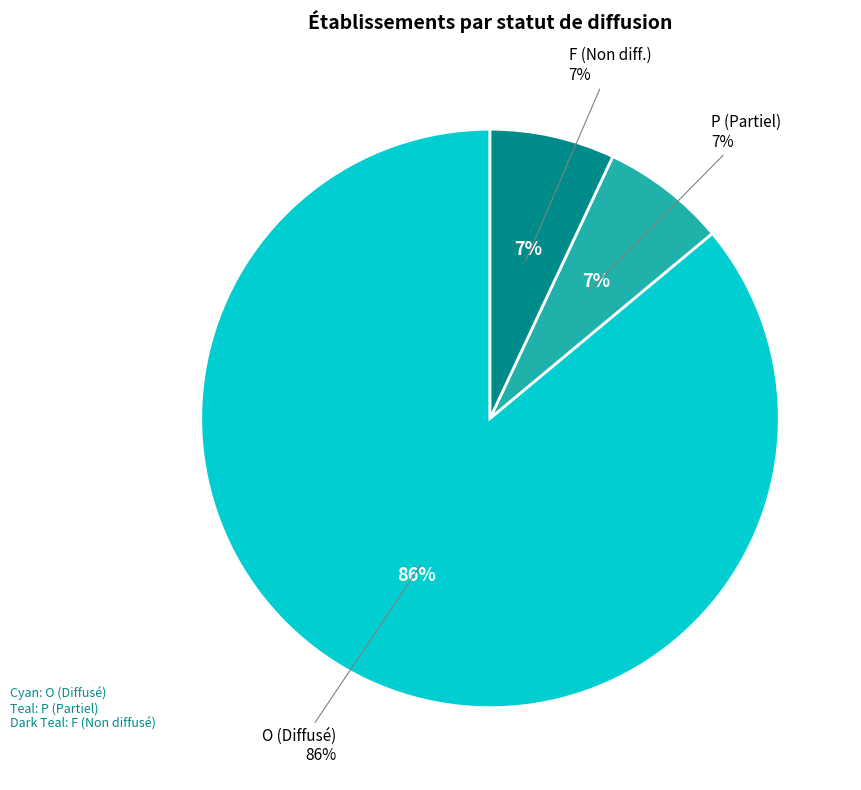

Which has a higher value, F or O?

O